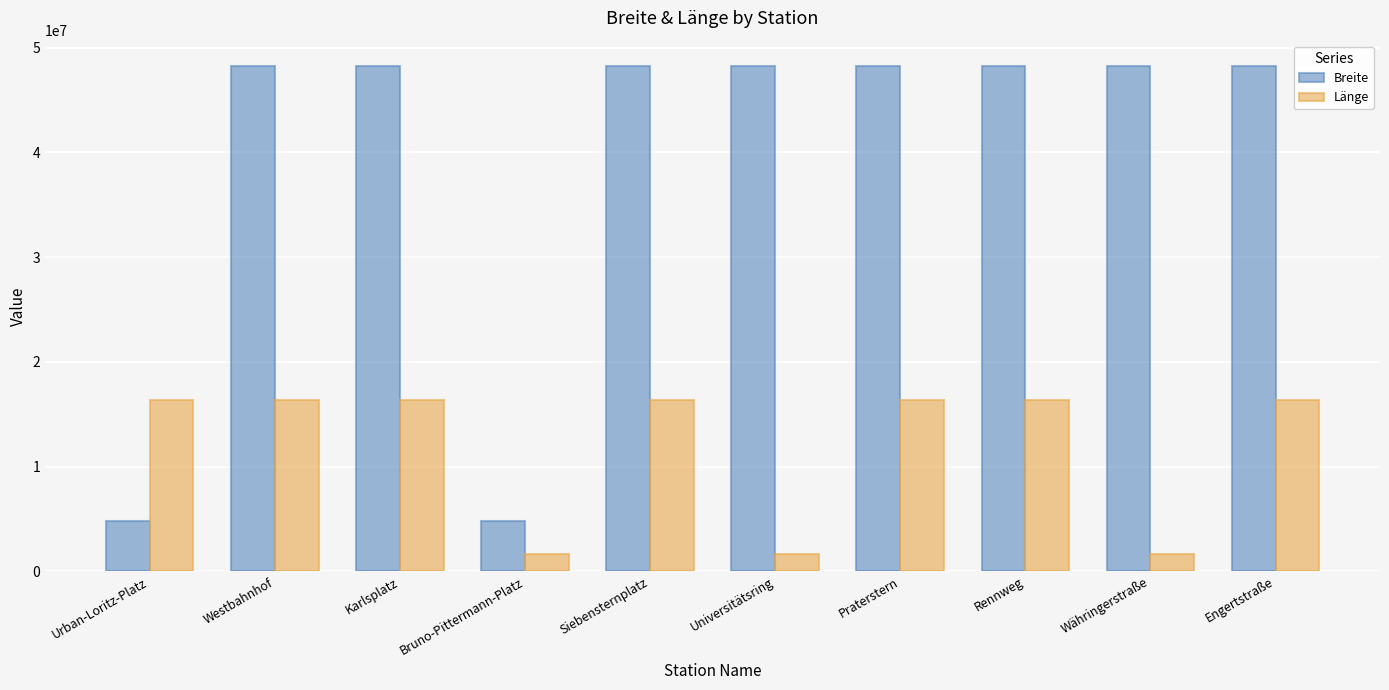

List the series in order of their overall mean, highest first.

Breite, Länge